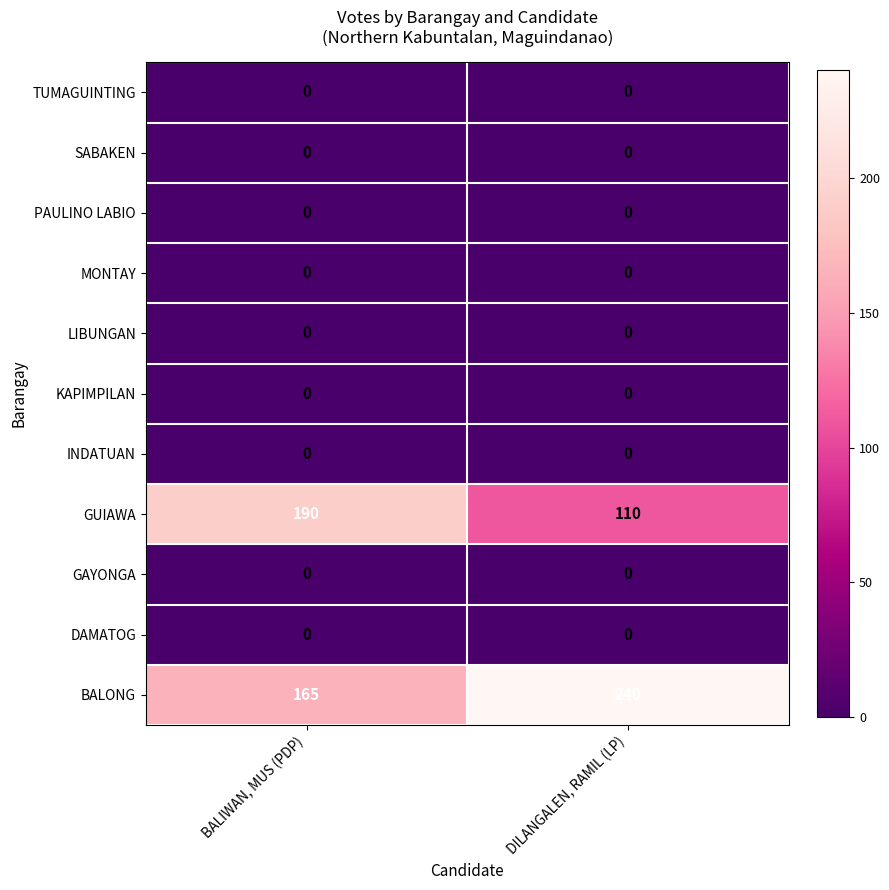

Is it true that KAPIMPILAN equals 0 at BALIWAN, MUS (PDP)?

True